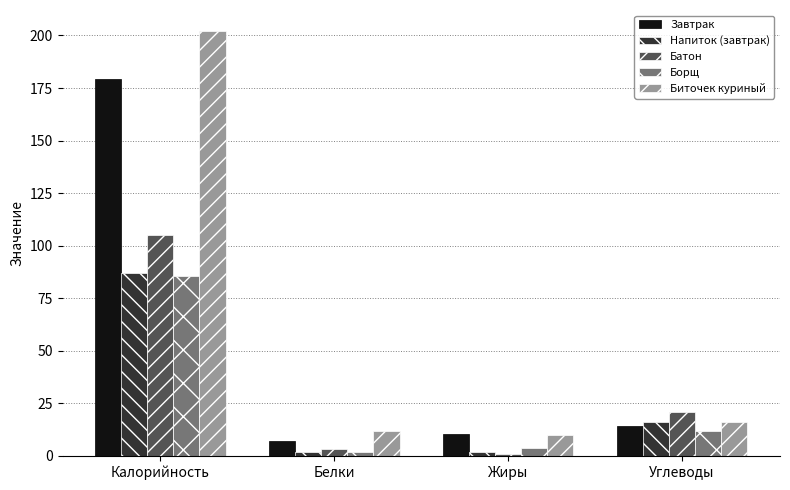

What is the sum of all Батон values?

130.0